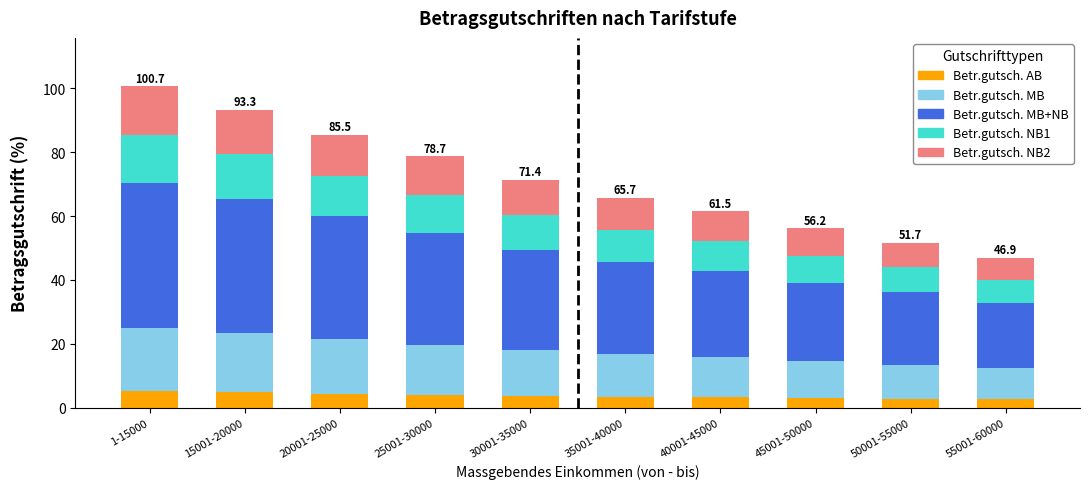

What is the maximum value for Betr.gutsch. AB?

5.1